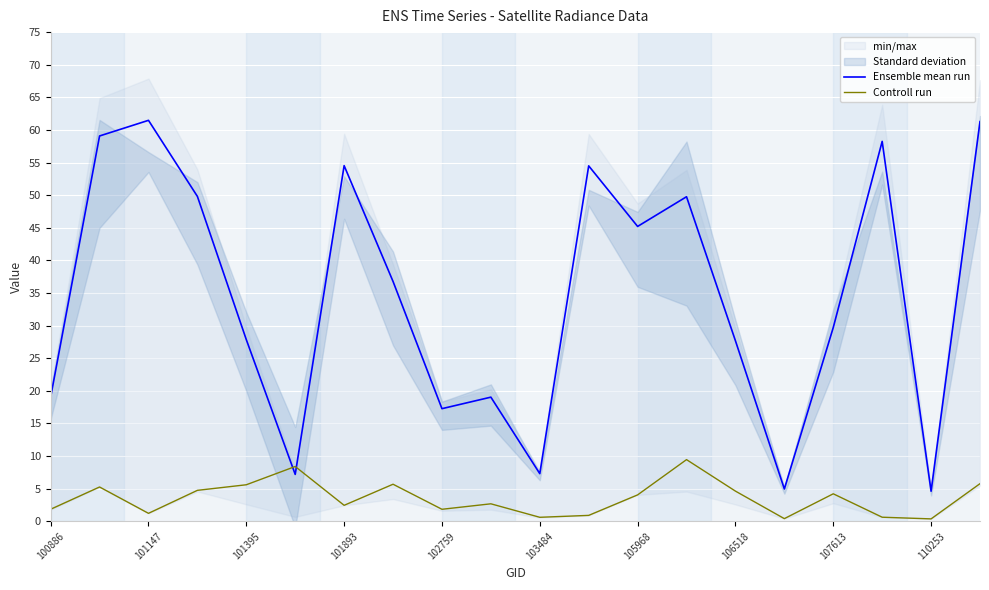

What are all the series names shown in the legend?

Ensemble mean run, Controll run